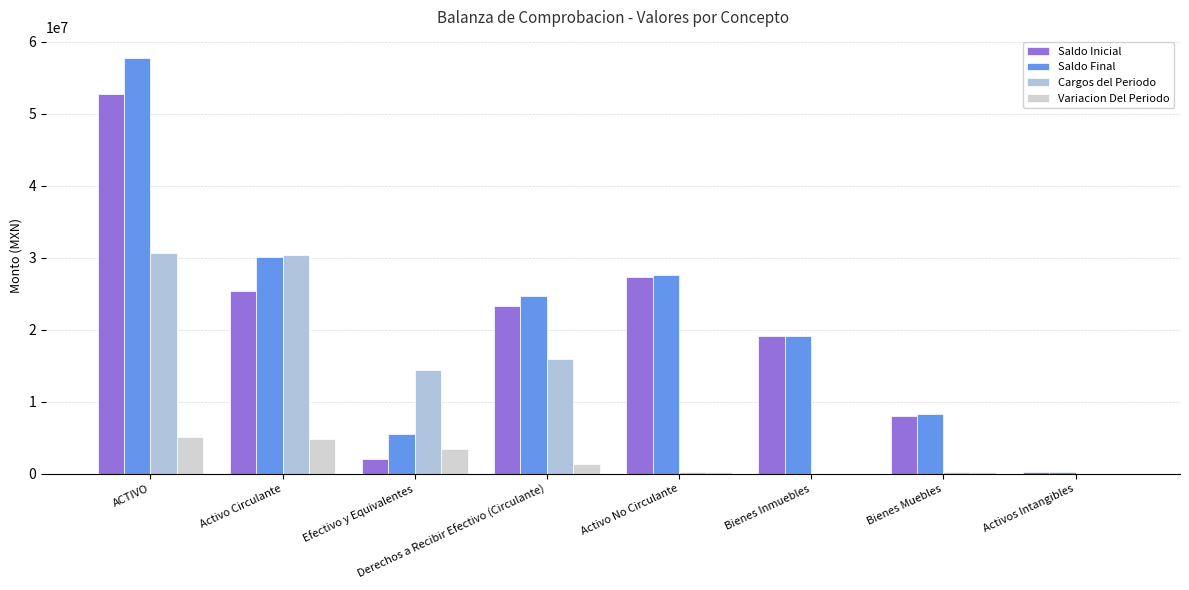

What is the total value across all series at ACTIVO?

146249492.8